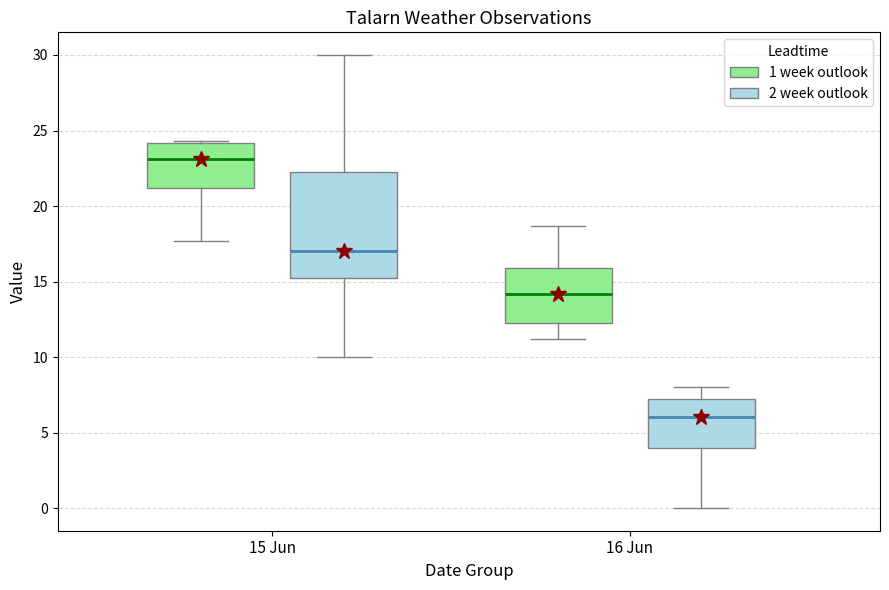

Comparing the boxes themselves (not the whiskers), which one is the tallest?

15 Jun (2 week outlook)